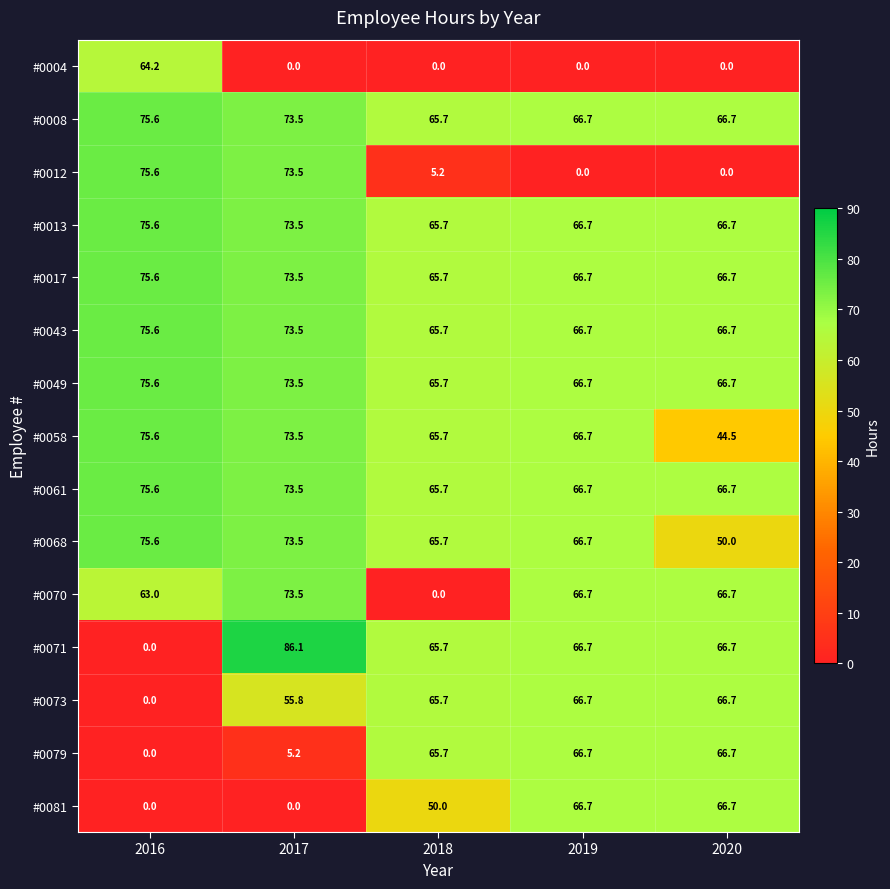

True or false: #0017 has a value of 106.2 at 2017.

False